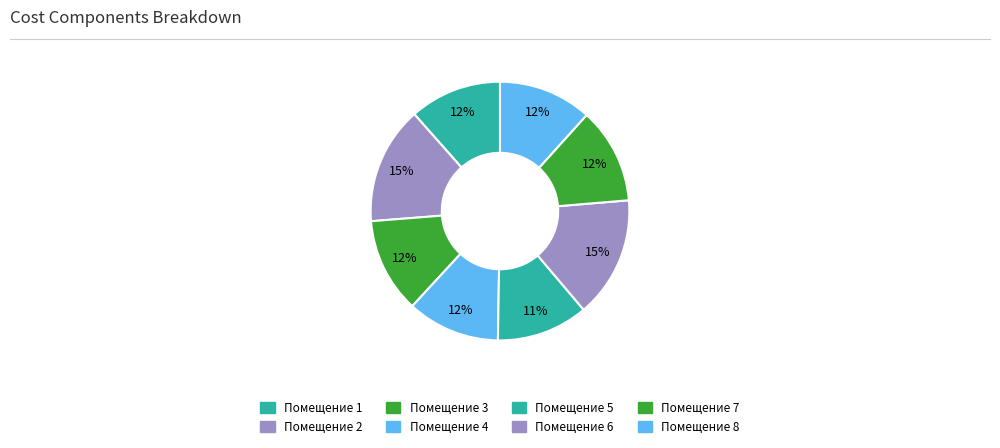

Count the number of slices in the pie.

8